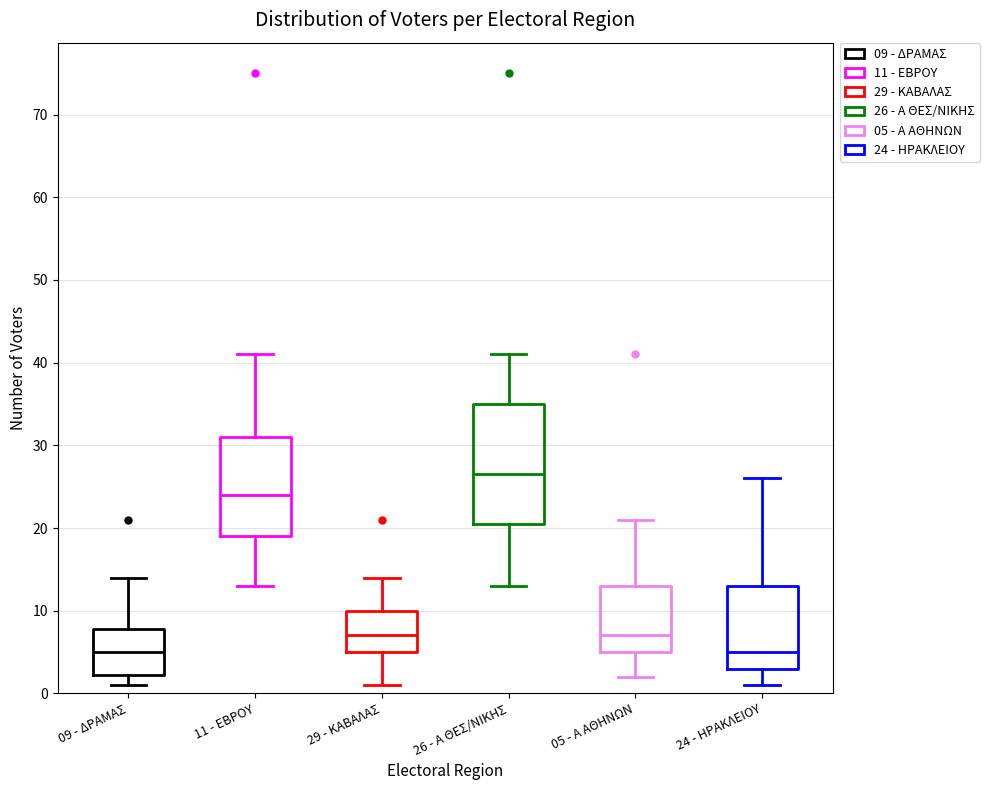

Where does the median line of the box for 09 - ΔΡΑΜΑΣ sit on the y-axis? The values are not printed on the chart, so give them approximately, as read against the axis.

5